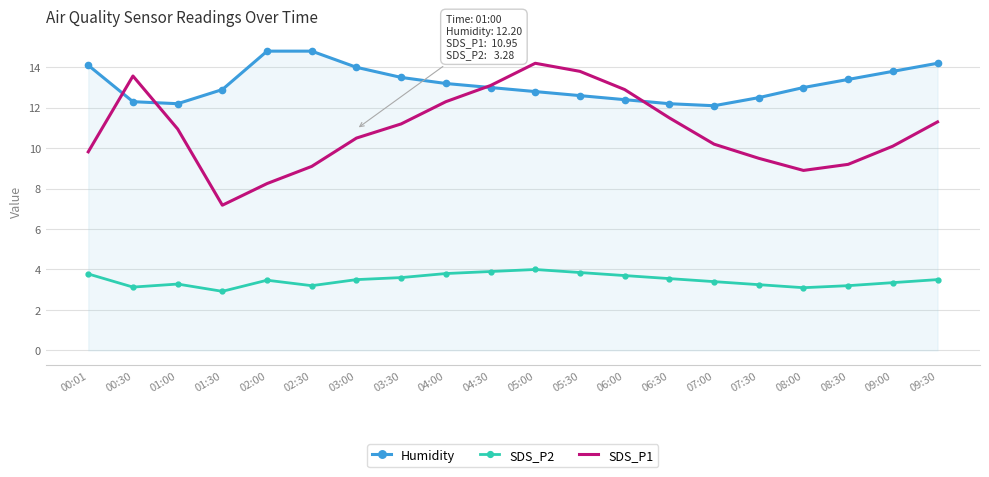

True or false: Humidity and SDS_P2 cross at least once.

False